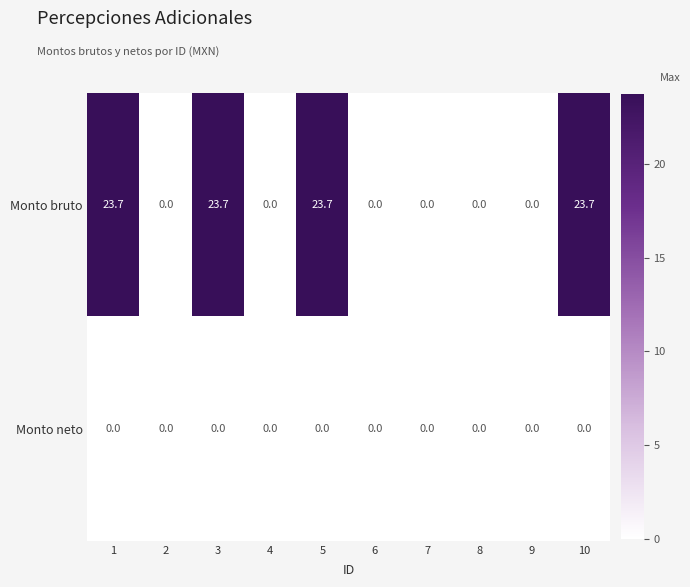

Which series has the widest spread of values?

Monto bruto